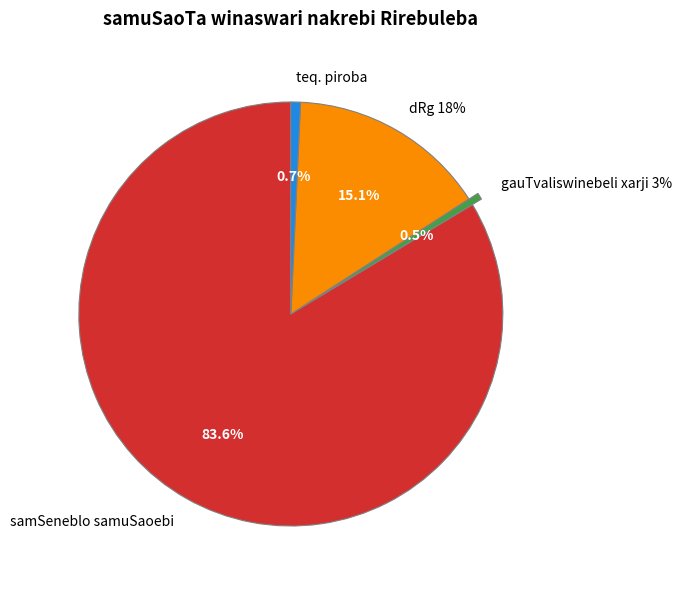

Does any single category account for the majority?

Yes